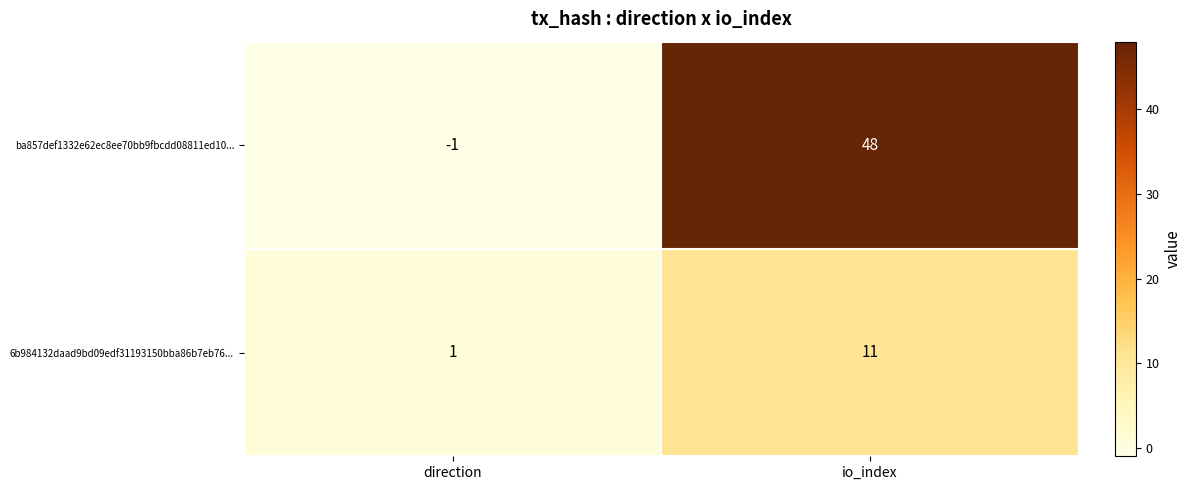

Reading right to left, list all the values displayed in this chart.

ba857def1332e62ec8ee70bb9fbcdd08811ed10...: io_index=48	direction=-1
6b984132daad9bd09edf31193150bba86b7eb76...: io_index=11	direction=1